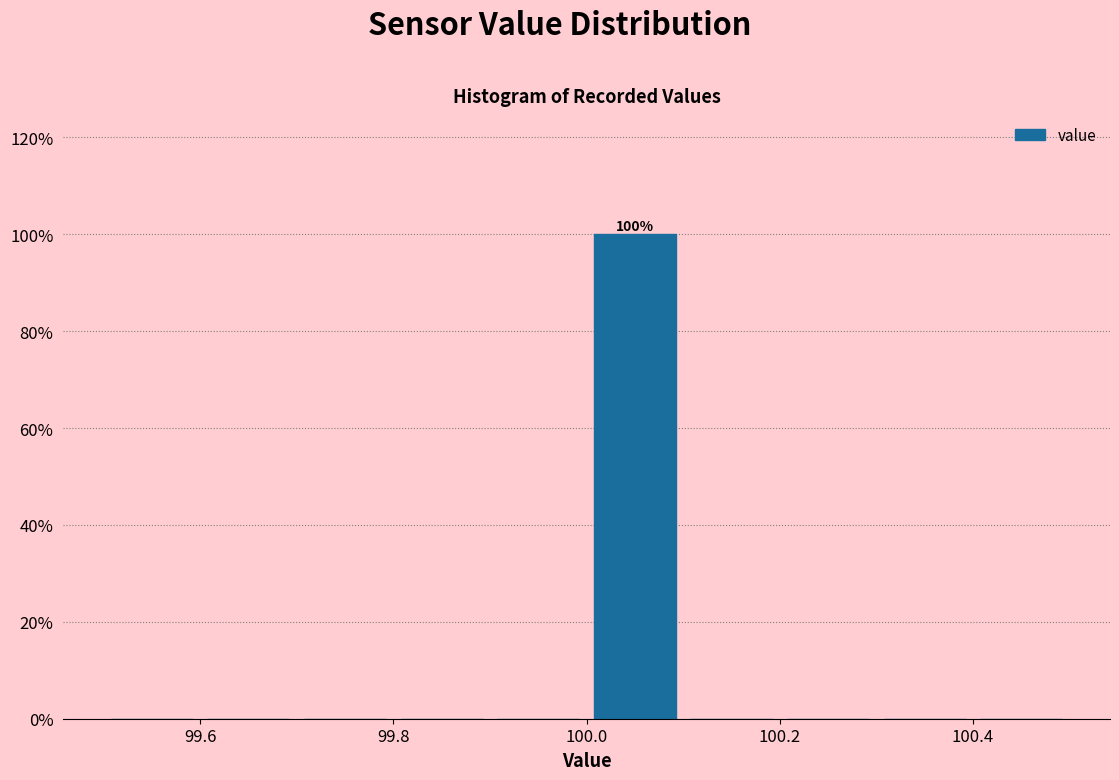

Which range on the x-axis has the tallest bar?

100.0 to 100.1